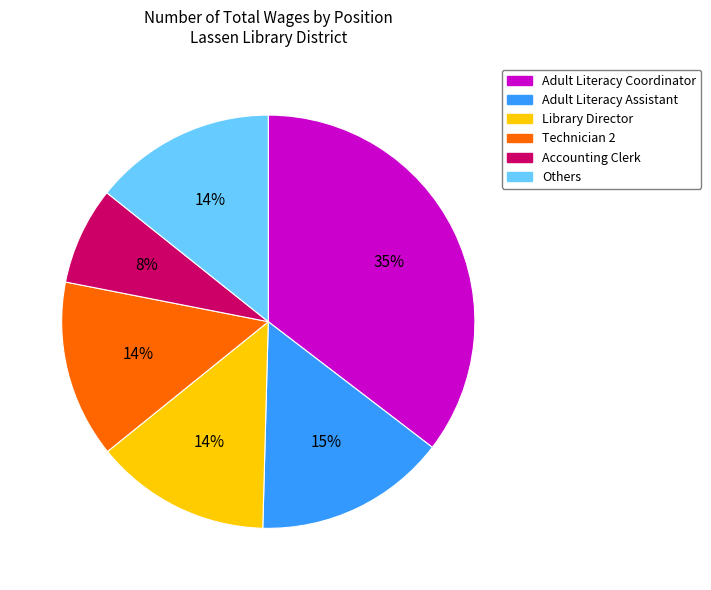

To the nearest percent, what is the average slice percentage?

17%